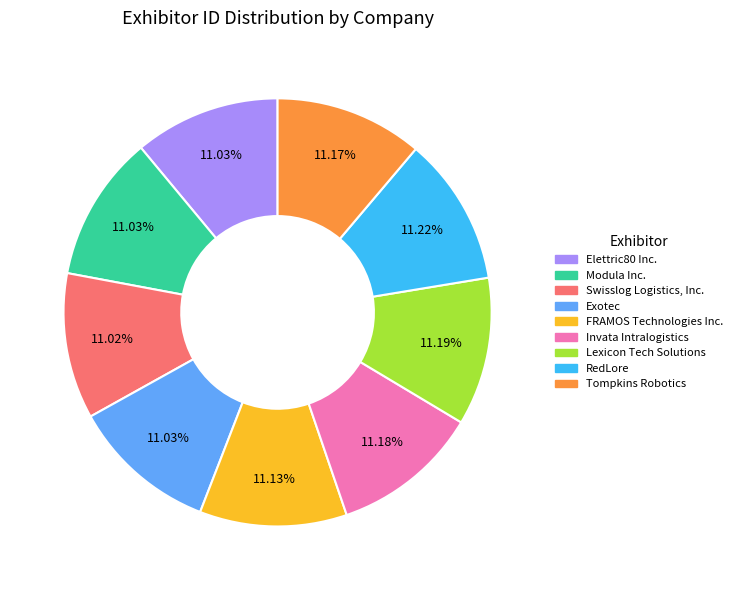

Approximately how many times larger is the value at Tompkins Robotics compared to Modula Inc.?

1.0